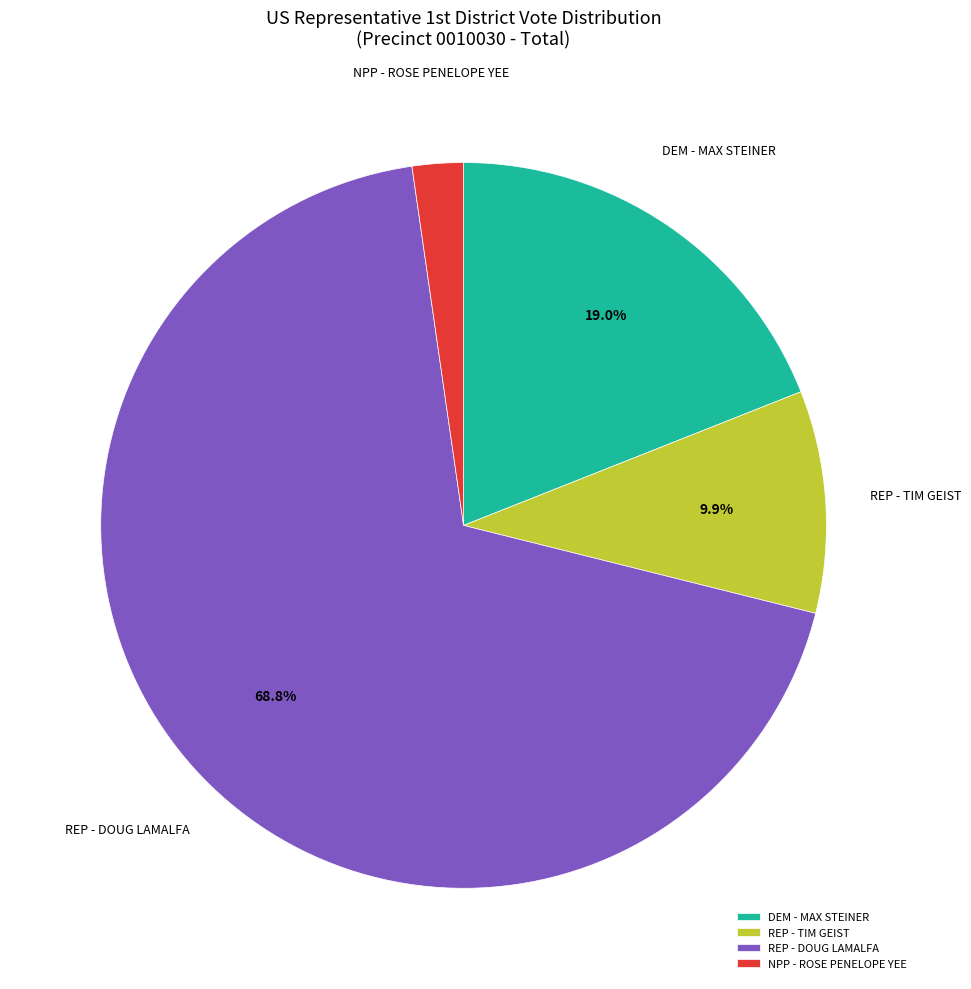

What is the majority slice?

REP - DOUG LAMALFA